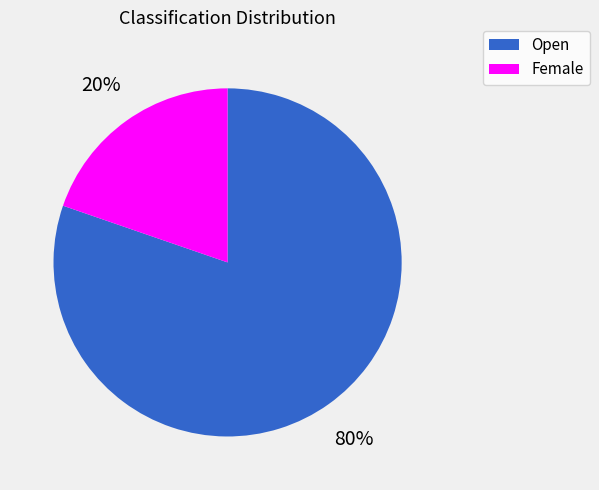

Is it true that Open is 70% of the pie?

False